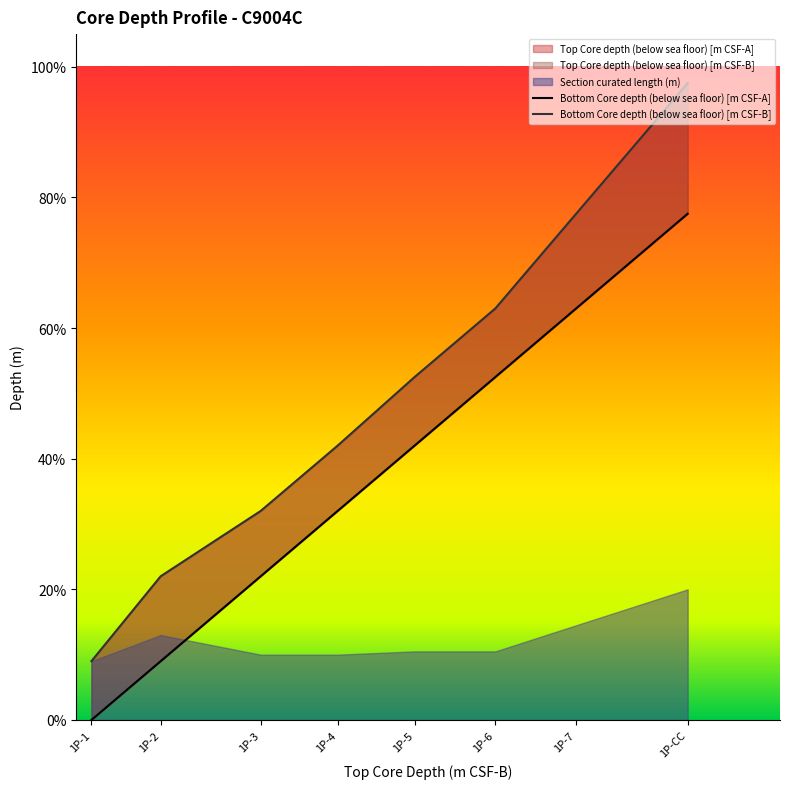

What is the average value of the Bottom Core depth (below sea floor) [m CSF-B] series?

0.5